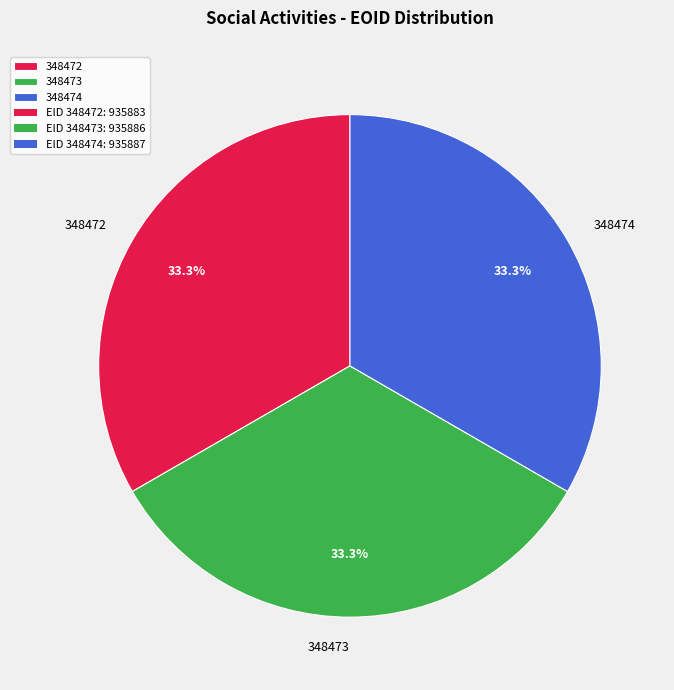

How many slices are in this pie chart?

3